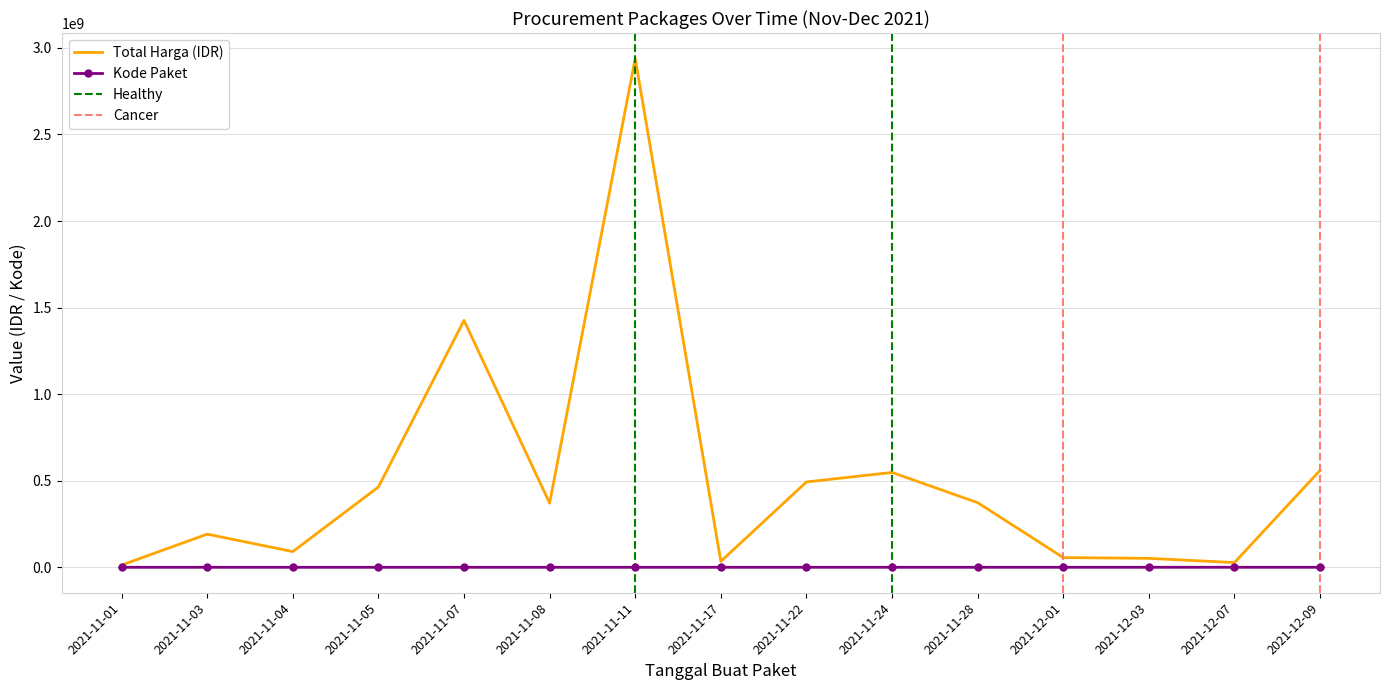

Which category has the highest value in the Total Harga (Juta IDR) series?

2021-11-11